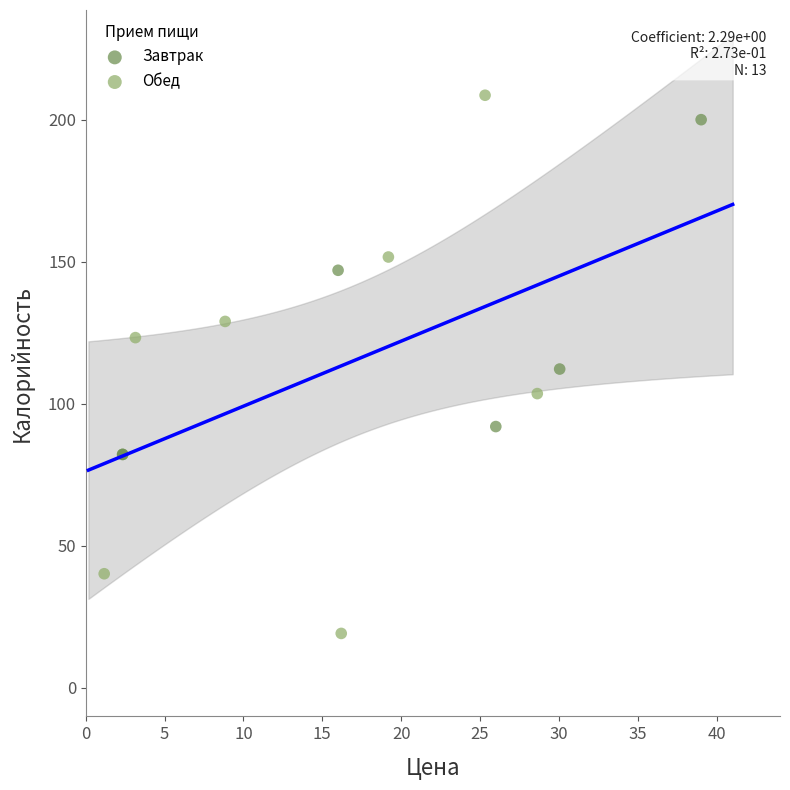

What are all the series names shown in the legend?

Завтрак, Обед